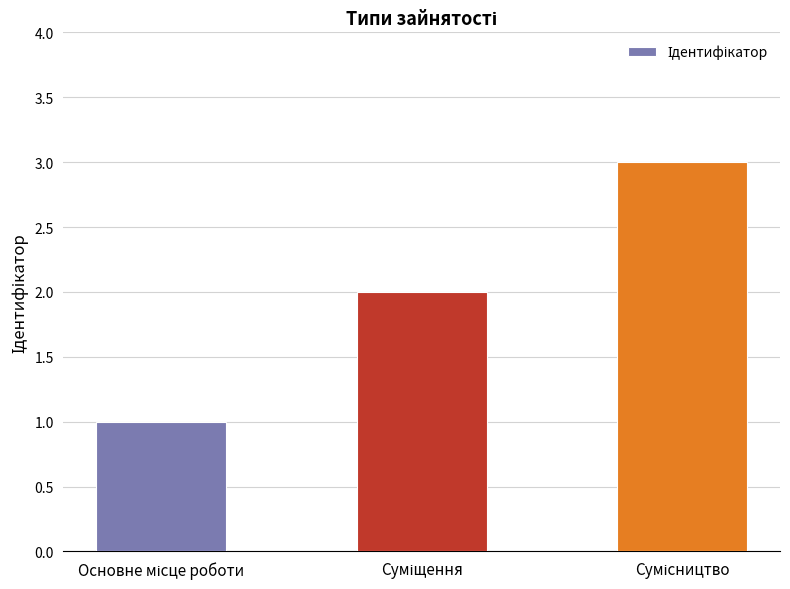

What is the maximum value shown in the chart?

3